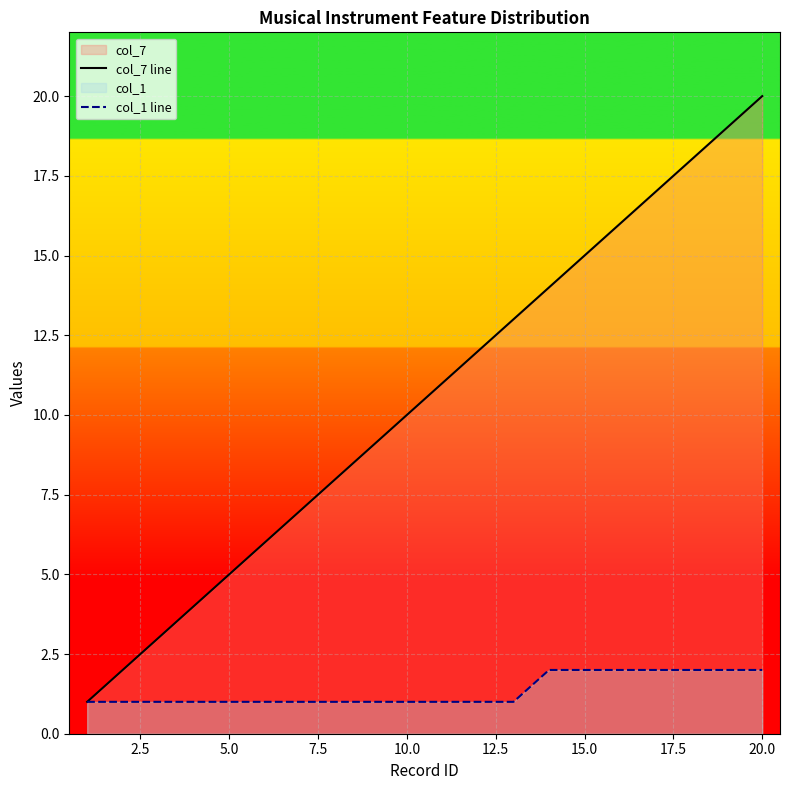

What is the smallest value displayed?

1